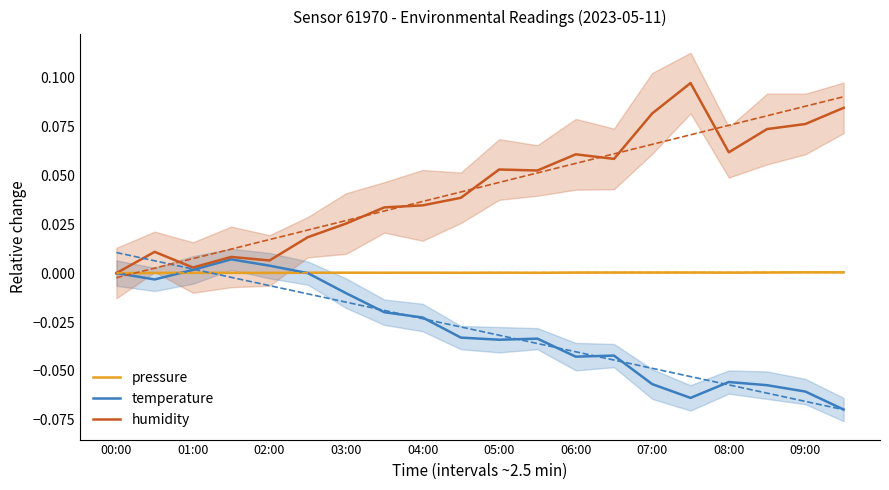

How many negative values does the temperature series have?

15